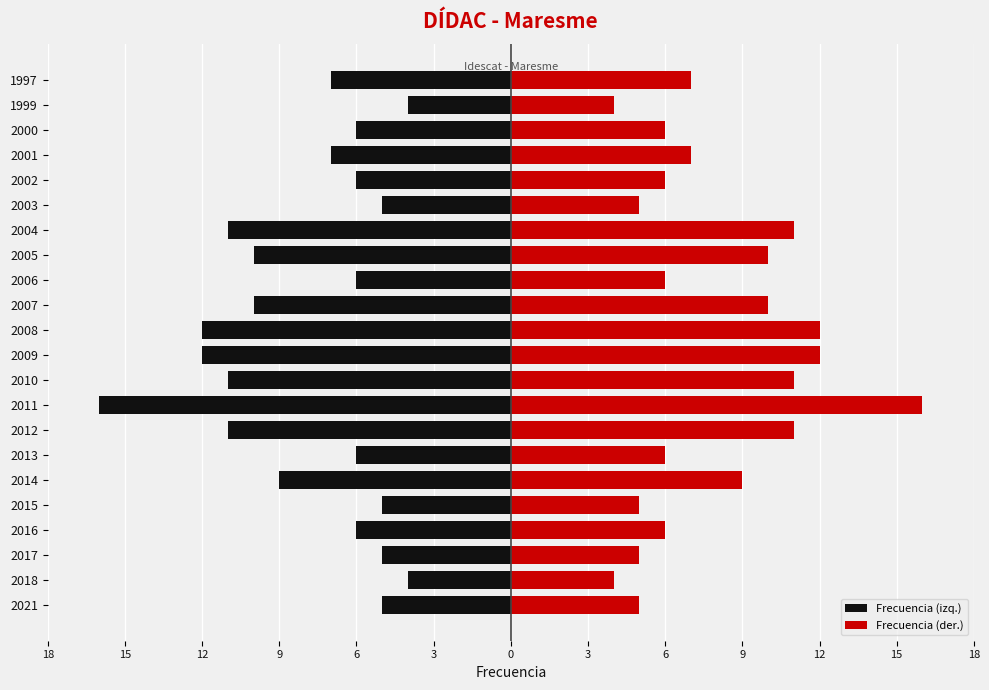

Reading left to right, transcribe all the data shown in this chart.

Frecuencia (izq.): -5	-4	-5	-6	-5	-9	-6	-11	-16	-11	-12	-12	-10	-6	-10	-11	-5	-6	-7	-6	-4	-7
Frecuencia (der.): 5	4	5	6	5	9	6	11	16	11	12	12	10	6	10	11	5	6	7	6	4	7